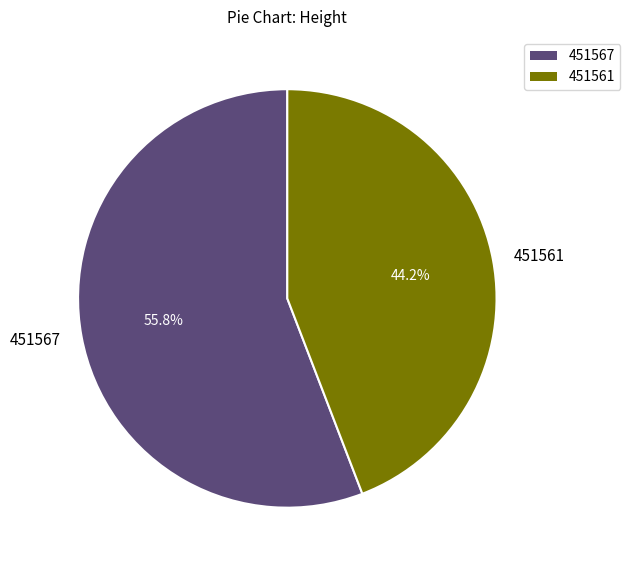

Count the number of slices in the pie.

2